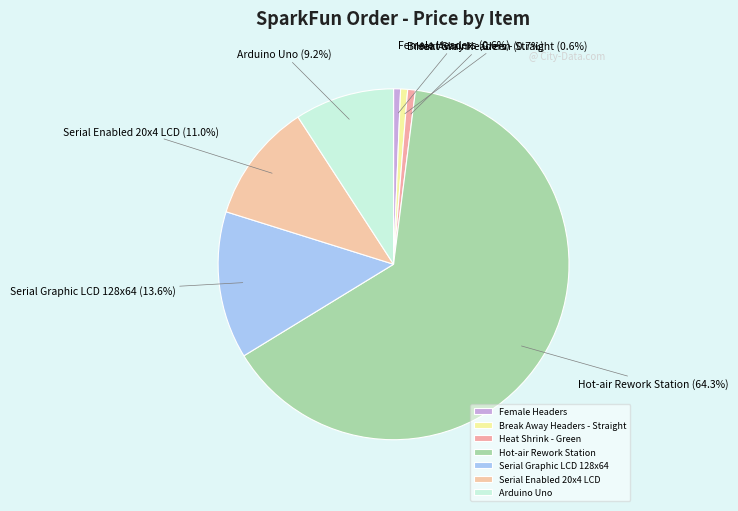

What portion of the pie excludes Arduino Uno?

90.8%